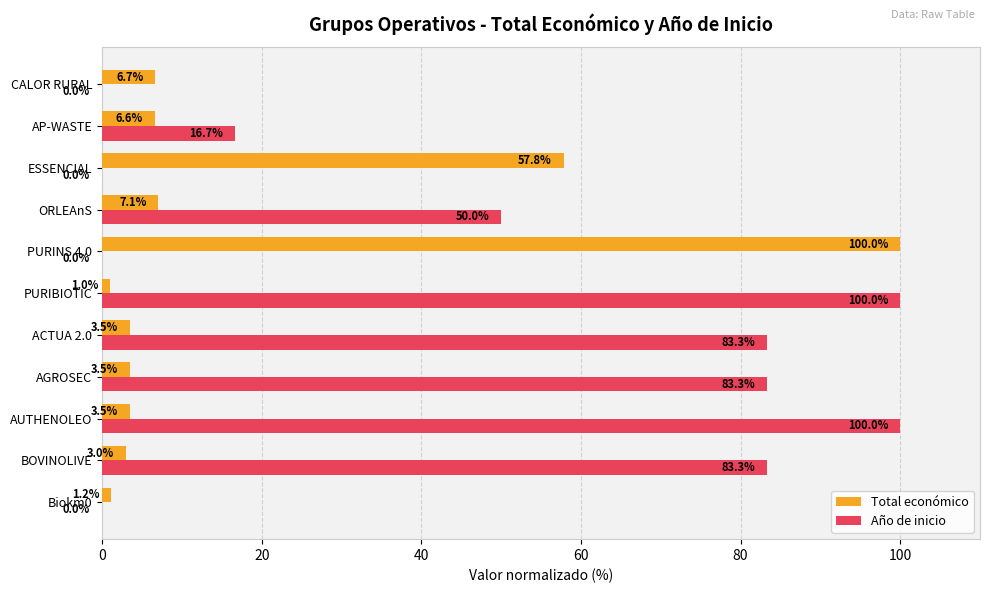

What value does the Año de inicio series have at AP-WASTE?

16.7